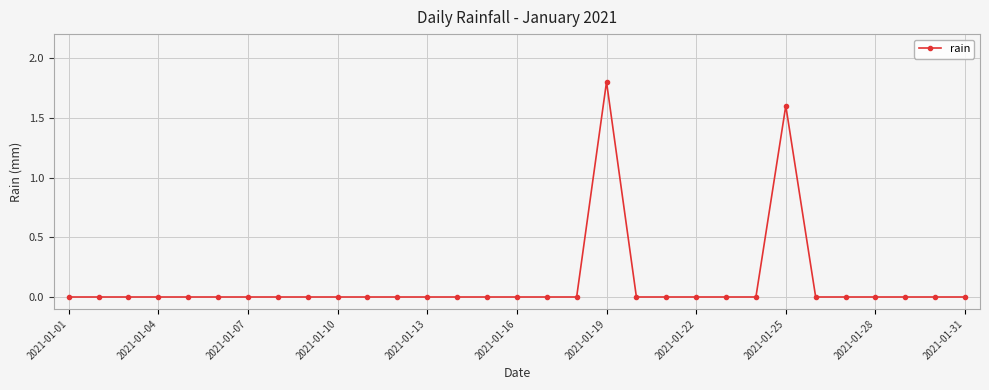

What is the maximum value shown in the chart?

1.8